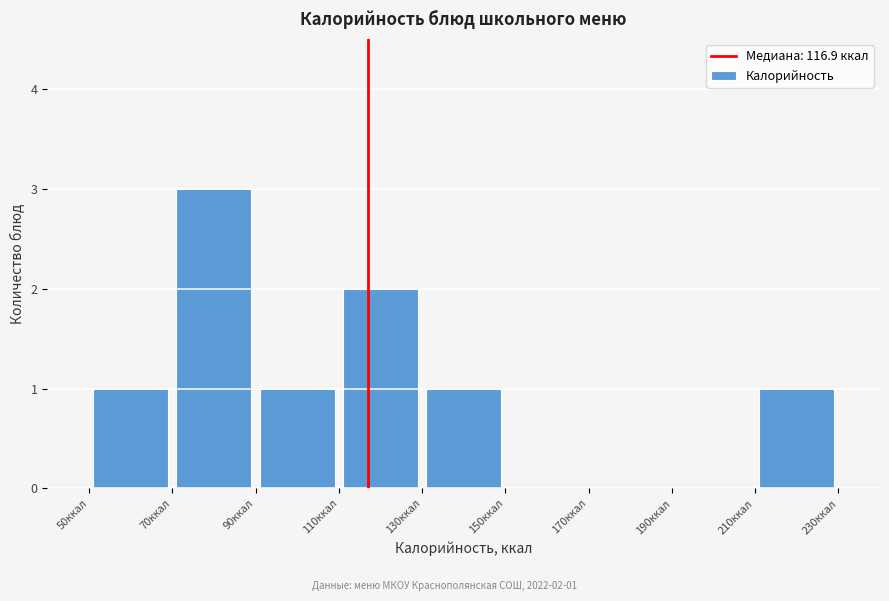

Which range on the x-axis has the tallest bar?

70 to 90